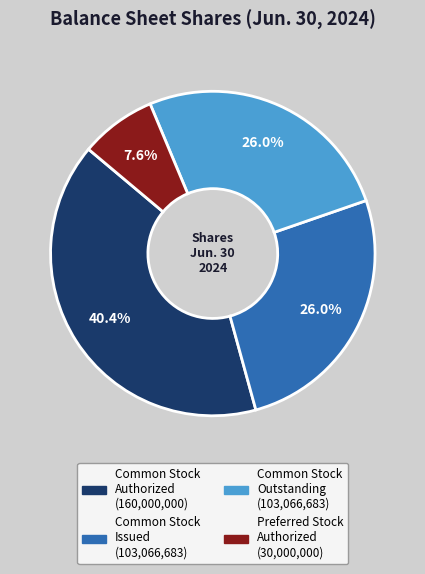

Is there a majority slice in this chart?

No